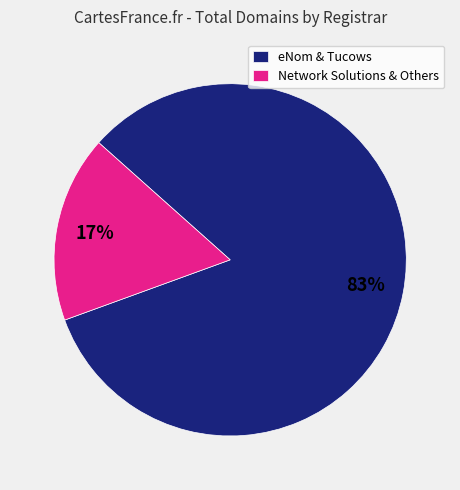

Count the number of slices in the pie.

2